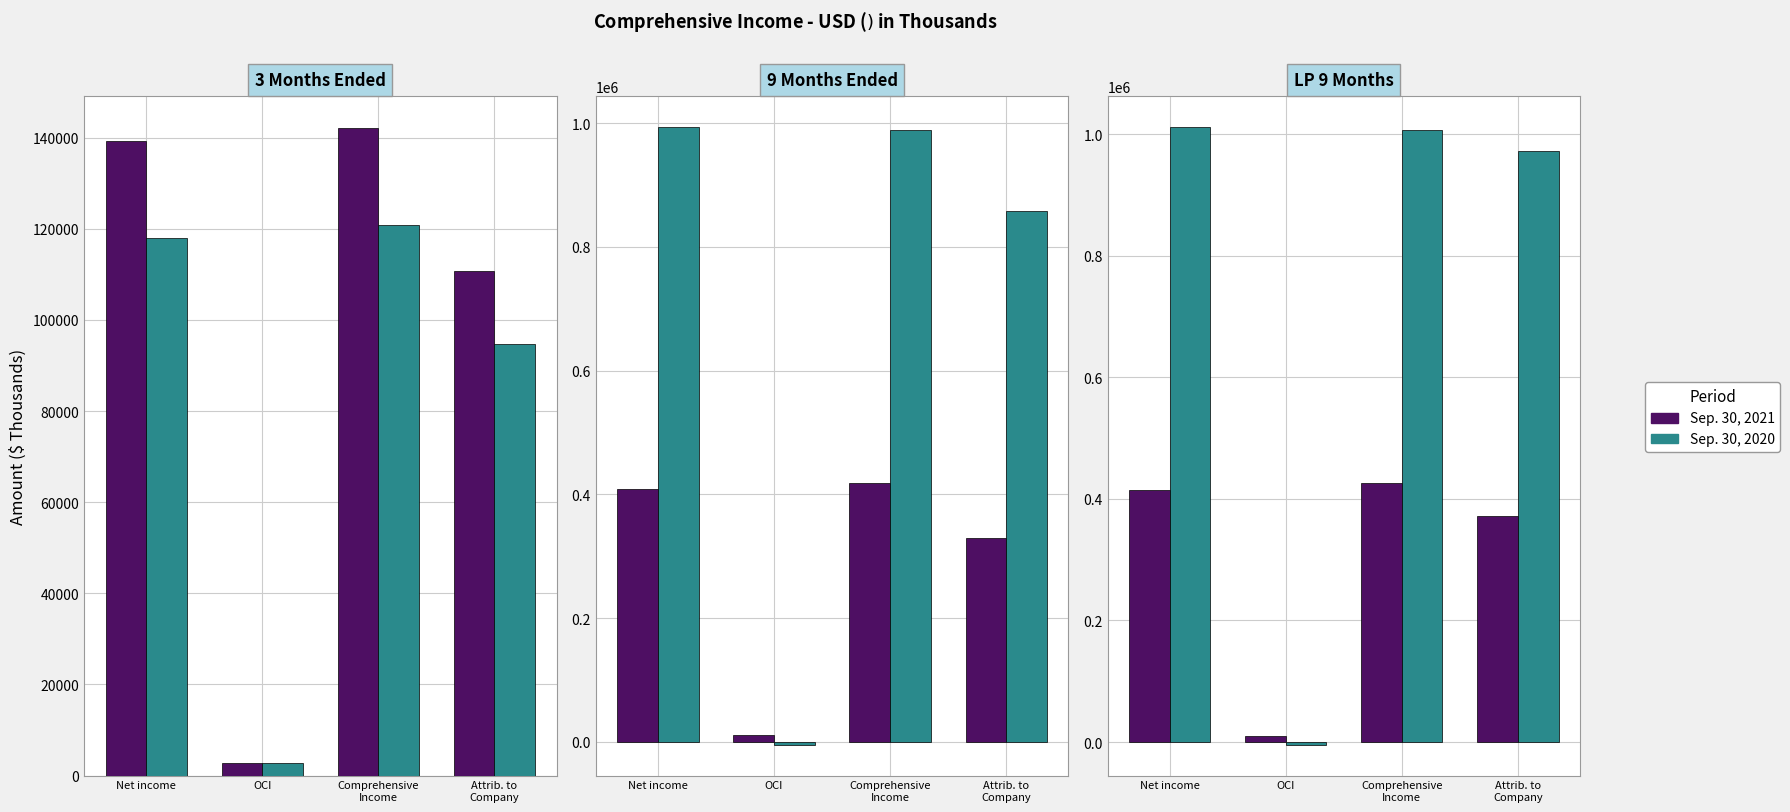

Between Net income and OCI, which series saw the biggest shift?

Sep. 30, 2020